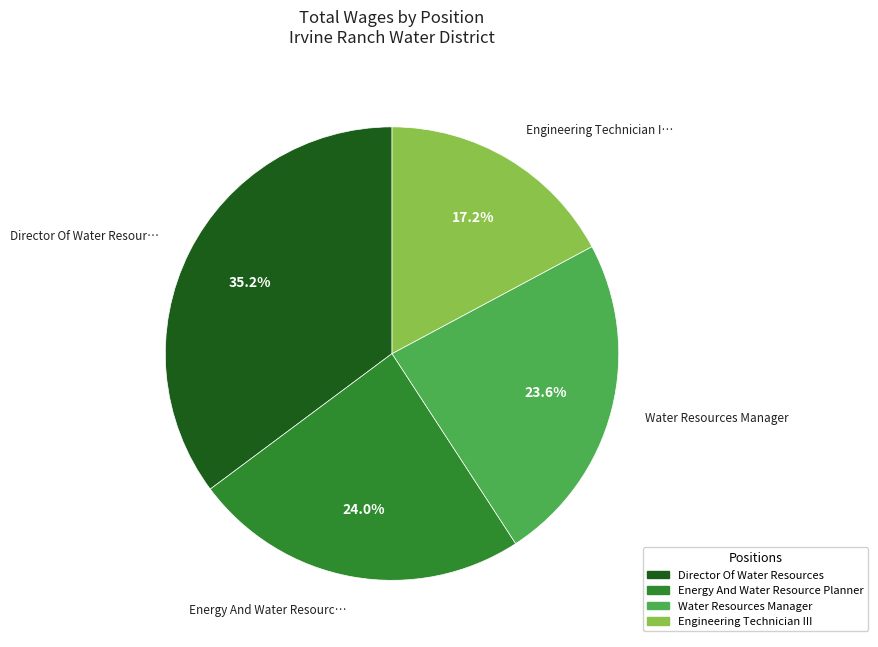

How many segments does this pie chart have?

4